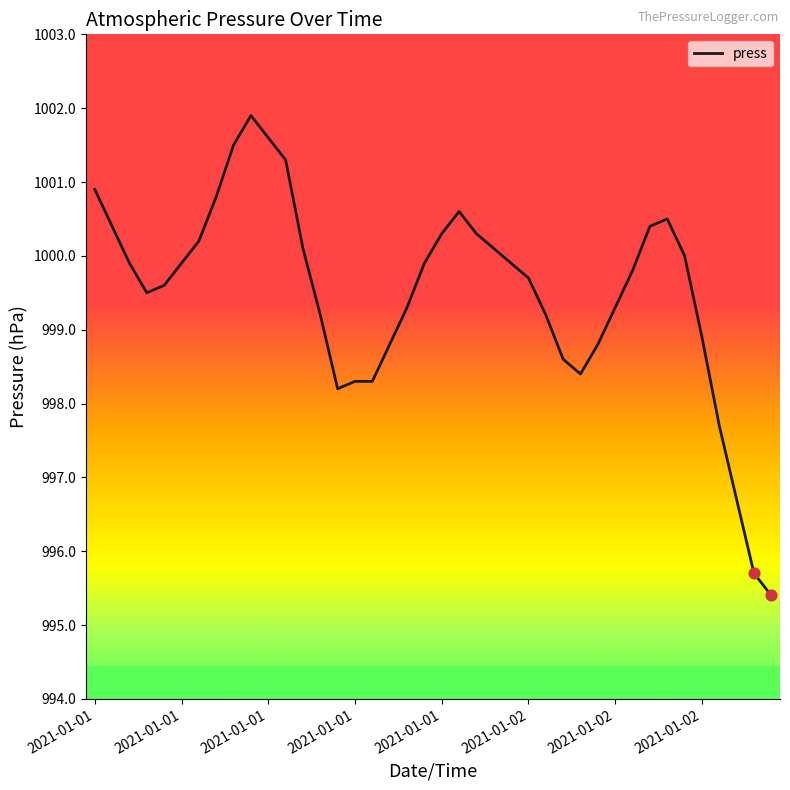

What is the difference between the maximum and minimum values?

6.5